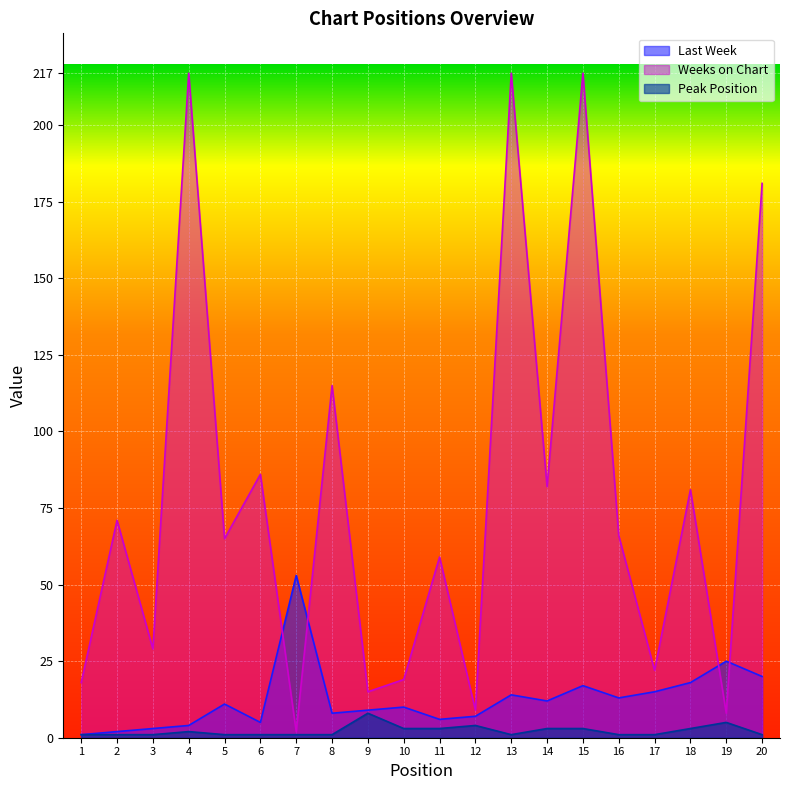

What is the value of the Last Week point at the 11th from the left?

6